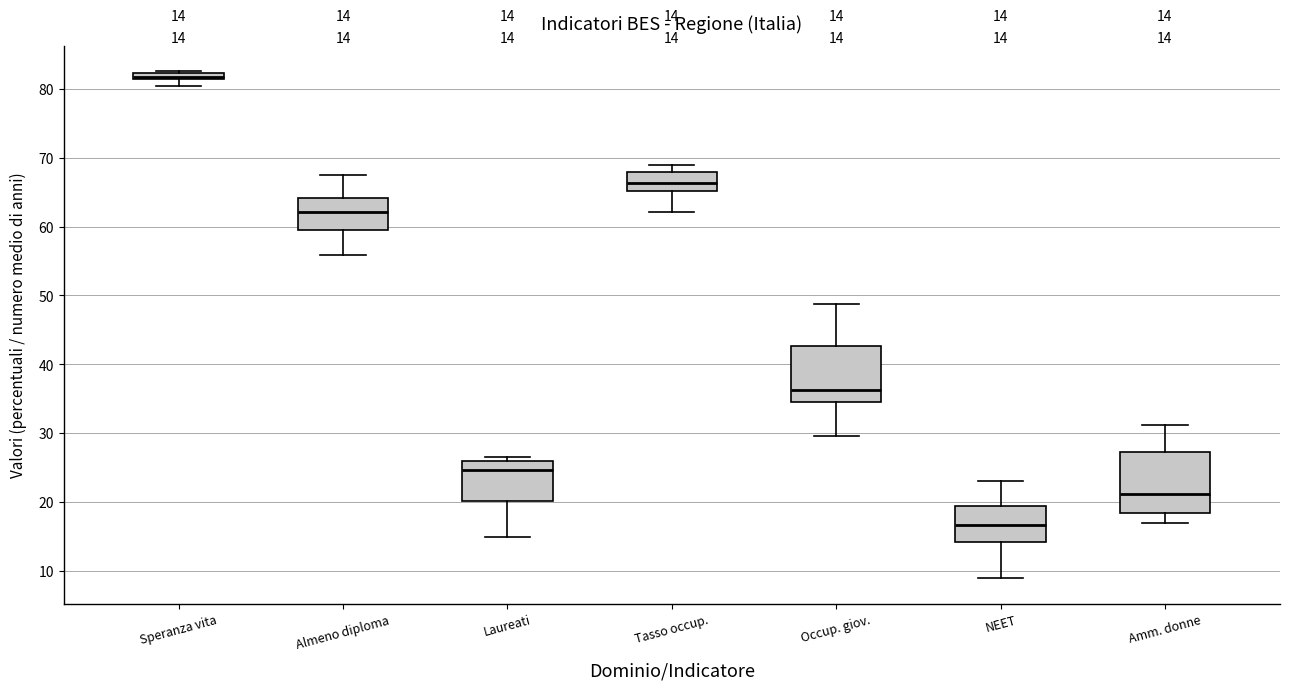

Which box's median line is the lowest?

NEET